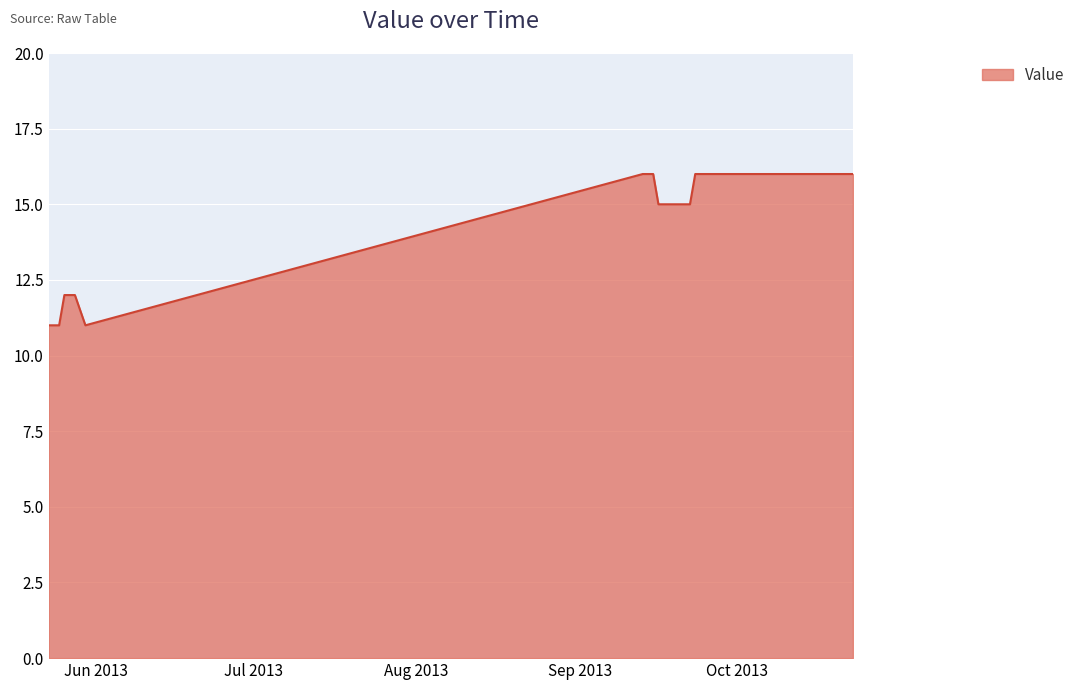

What is the difference between the maximum and minimum values?

5